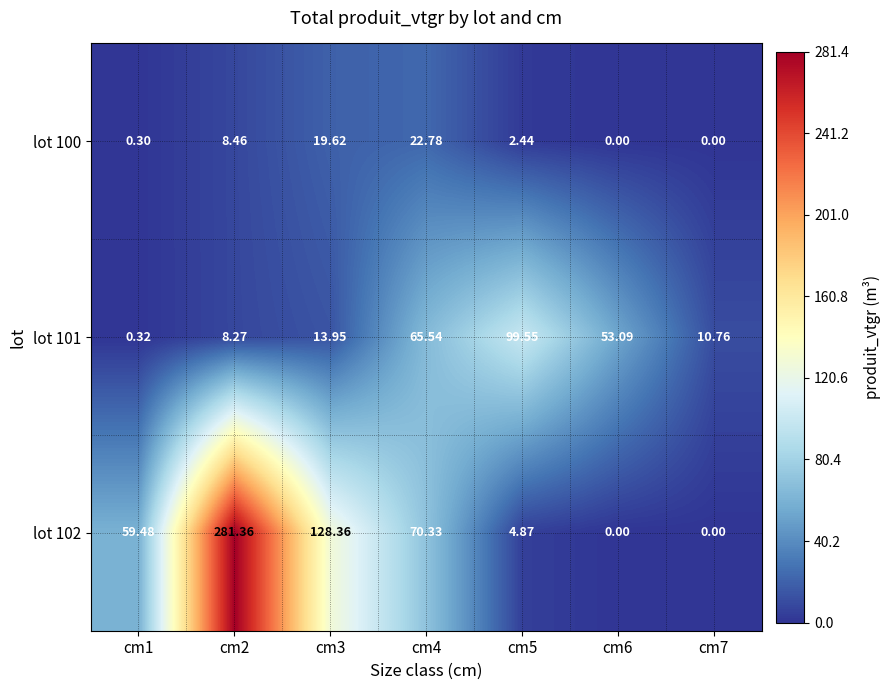

Which has a higher value, cm2 or cm3?

cm3